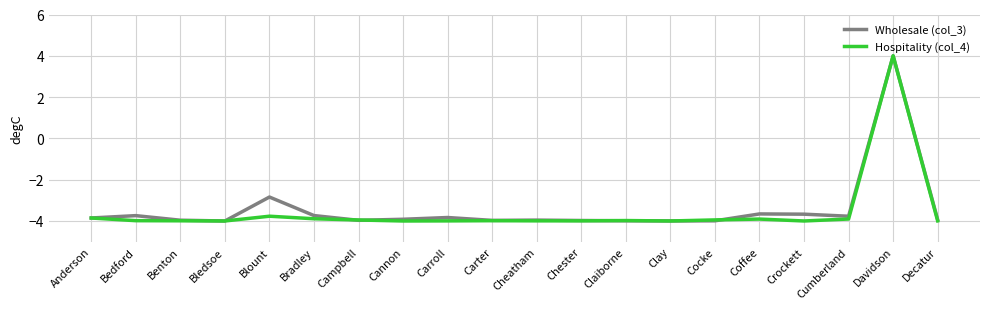

Where does the Hospitality (col_4) series first go above -3?

Davidson